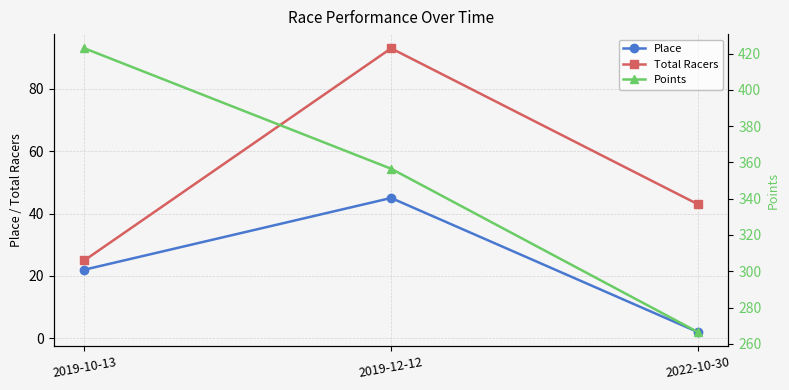

Rank the series by their maximum value, from lowest to highest.

Place, Total Racers, Points